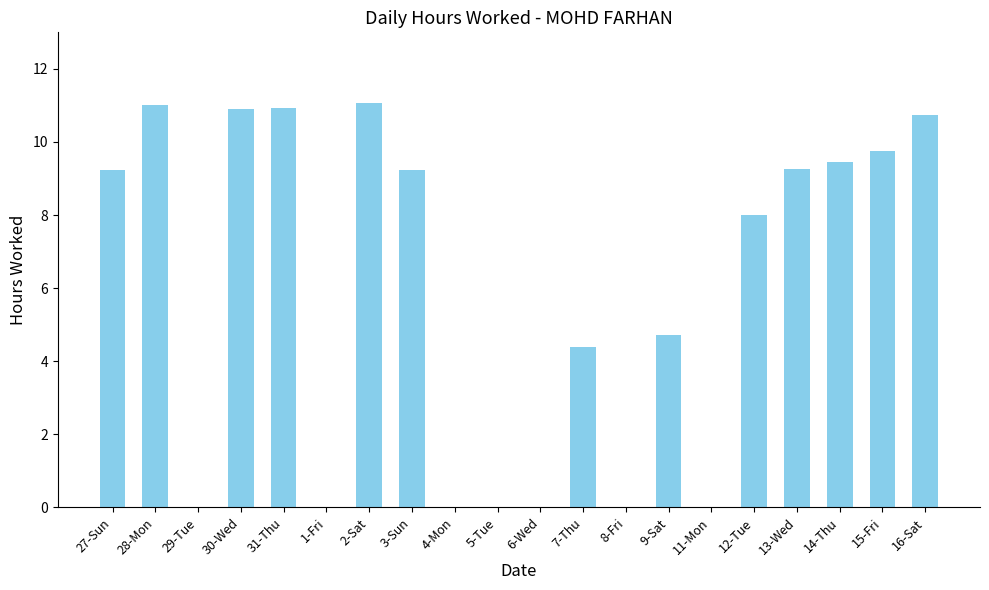

Is it true that the value at 6-Wed is 0.0?

True